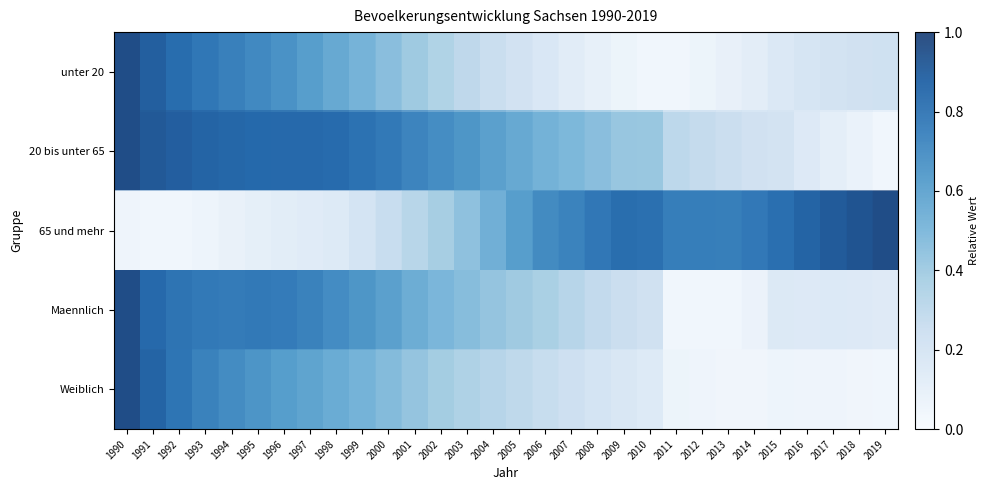

Reading left to right, list all the values displayed in this chart.

unter 20: 1990=1.0	1991=0.9	1992=0.9	1993=0.8	1994=0.8	1995=0.7	1996=0.7	1997=0.6	1998=0.6	1999=0.5	2000=0.4	2001=0.4	2002=0.3	2003=0.3	2004=0.2	2005=0.2	2006=0.1	2007=0.1	2008=0.1	2009=0.0	2010=0.0	2011=0.0	2012=0.0	2013=0.0	2014=0.1	2015=0.1	2016=0.2	2017=0.2	2018=0.2	2019=0.2
20 bis unter 65: 1990=1.0	1991=0.9	1992=0.9	1993=0.9	1994=0.9	1995=0.9	1996=0.9	1997=0.9	1998=0.9	1999=0.8	2000=0.8	2001=0.7	2002=0.7	2003=0.7	2004=0.6	2005=0.6	2006=0.5	2007=0.5	2008=0.4	2009=0.4	2010=0.4	2011=0.3	2012=0.3	2013=0.2	2014=0.2	2015=0.2	2016=0.1	2017=0.1	2018=0.0	2019=0.0
65 und mehr: 1990=0.0	1991=0.0	1992=0.0	1993=0.0	1994=0.0	1995=0.1	1996=0.1	1997=0.1	1998=0.1	1999=0.2	2000=0.2	2001=0.3	2002=0.4	2003=0.4	2004=0.5	2005=0.6	2006=0.7	2007=0.8	2008=0.8	2009=0.8	2010=0.8	2011=0.8	2012=0.8	2013=0.8	2014=0.8	2015=0.8	2016=0.9	2017=0.9	2018=1.0	2019=1.0
Maennlich: 1990=1.0	1991=0.9	1992=0.8	1993=0.8	1994=0.8	1995=0.8	1996=0.8	1997=0.8	1998=0.7	1999=0.7	2000=0.6	2001=0.5	2002=0.5	2003=0.5	2004=0.4	2005=0.4	2006=0.4	2007=0.3	2008=0.3	2009=0.2	2010=0.2	2011=0.0	2012=0.0	2013=0.0	2014=0.0	2015=0.1	2016=0.1	2017=0.1	2018=0.1	2019=0.1
Weiblich: 1990=1.0	1991=0.9	1992=0.8	1993=0.8	1994=0.7	1995=0.7	1996=0.6	1997=0.6	1998=0.6	1999=0.5	2000=0.5	2001=0.4	2002=0.4	2003=0.3	2004=0.3	2005=0.3	2006=0.2	2007=0.2	2008=0.2	2009=0.1	2010=0.1	2011=0.0	2012=0.0	2013=0.0	2014=0.0	2015=0.0	2016=0.0	2017=0.0	2018=0.0	2019=0.0